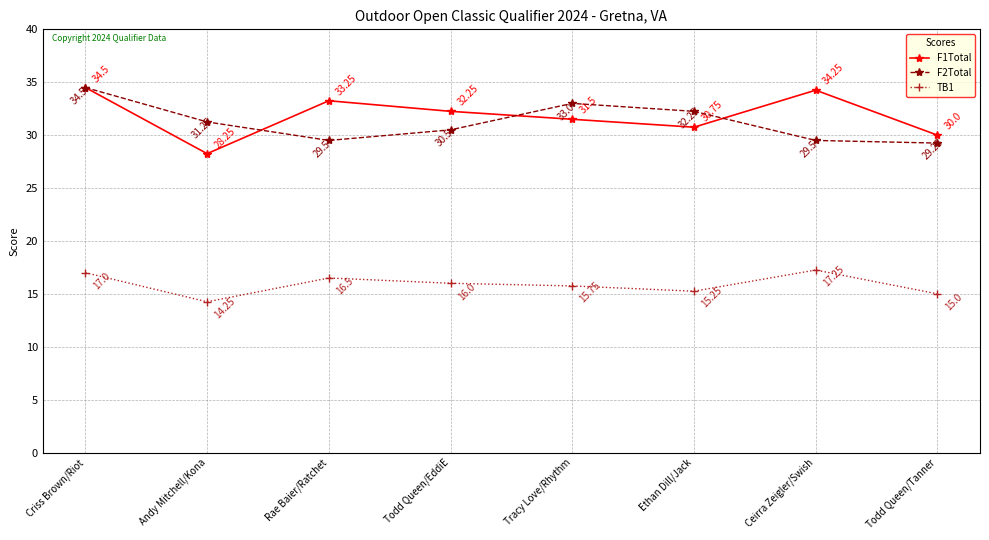

Which series changed the most between Andy Mitchell/Kona and Todd Queen/Tanner?

F2Total